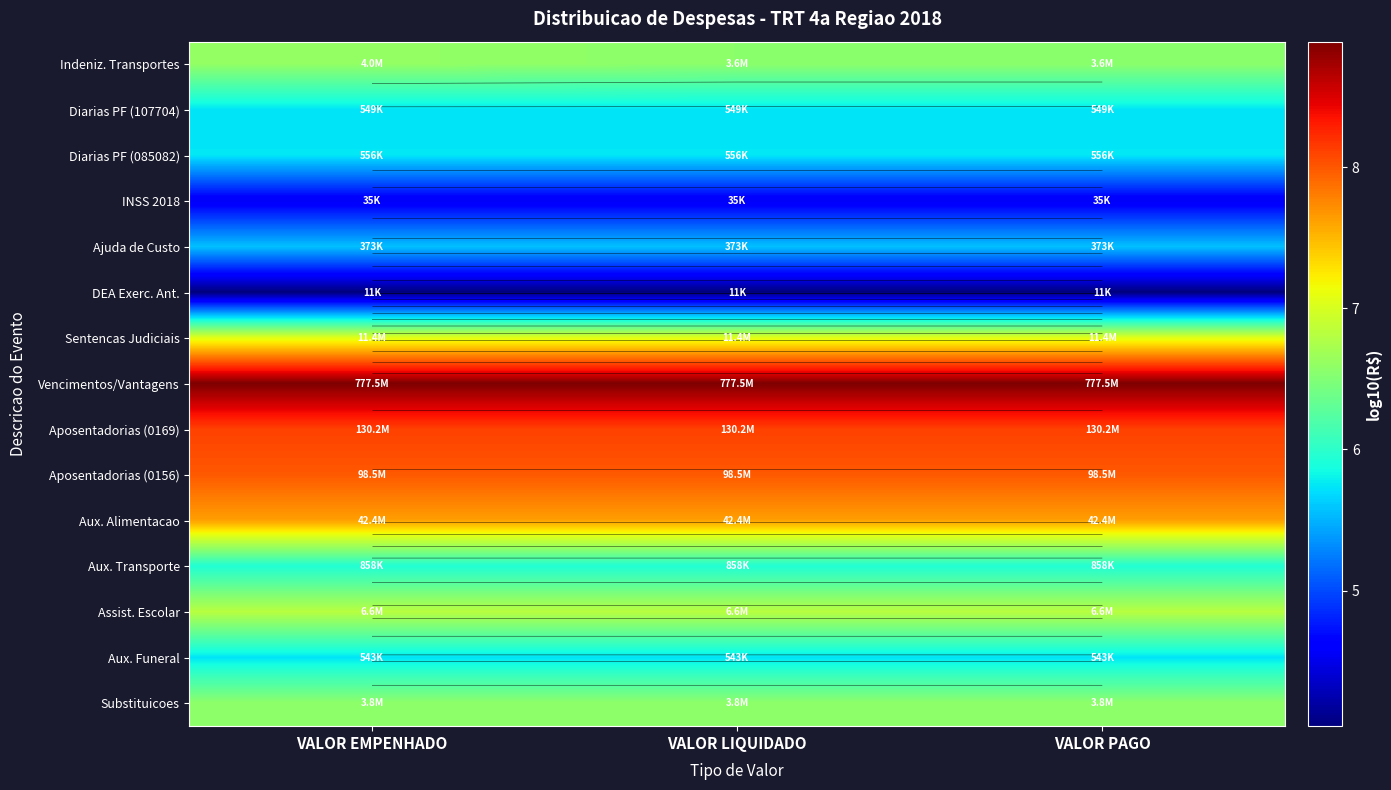

Between VALOR EMPENHADO and VALOR PAGO, which series saw the biggest shift?

Indeniz. Transportes